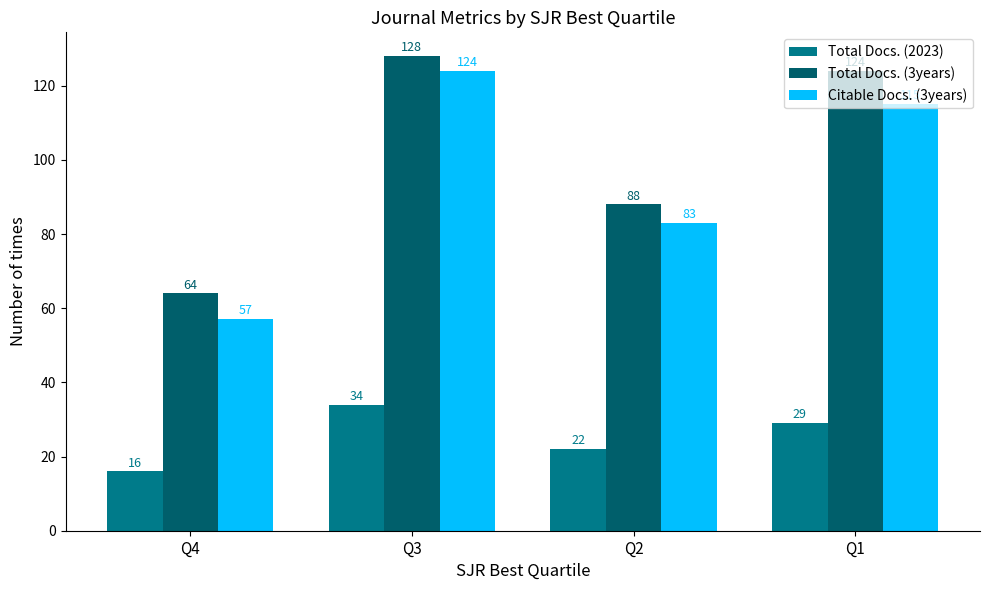

What are all the series names shown in the legend?

Total Docs. (2023), Total Docs. (3years), Citable Docs. (3years)